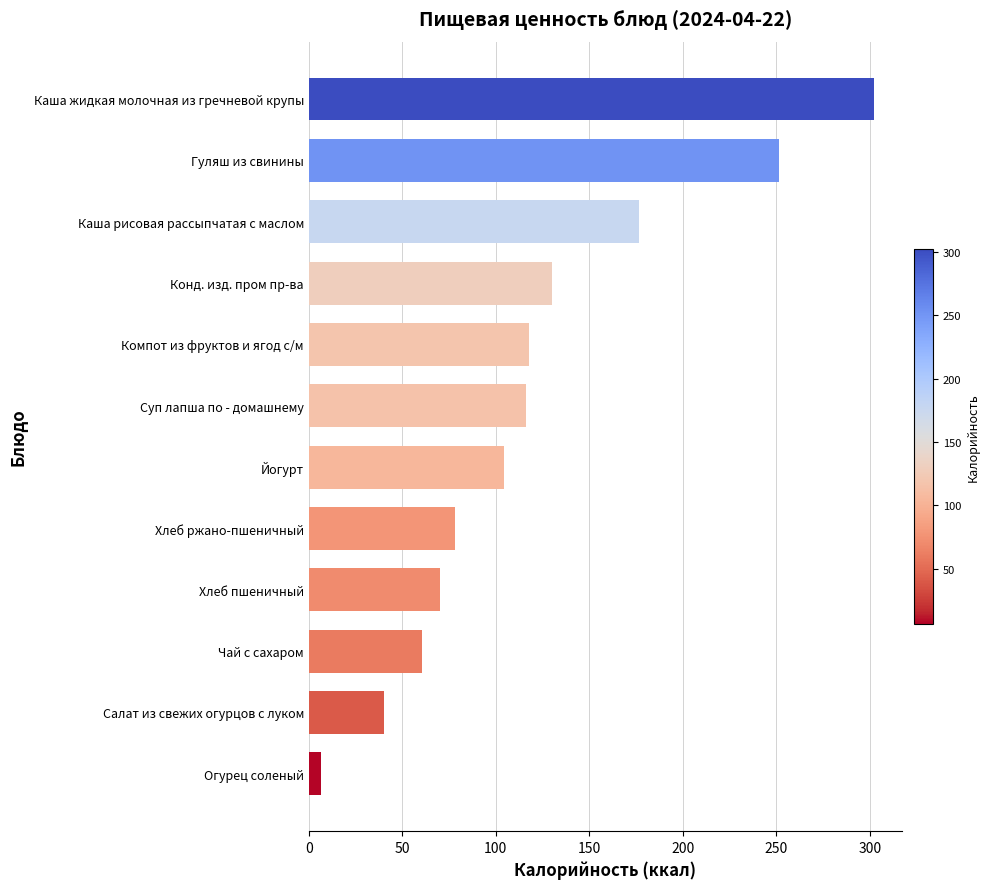

The value at Каша рисовая рассыпчатая с маслом is 176.5. True or false?

True